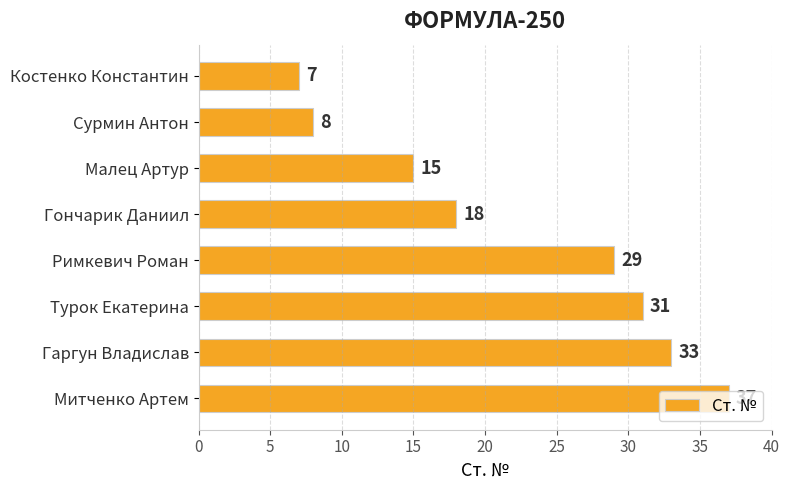

What is the difference between the second highest and second lowest values?

25